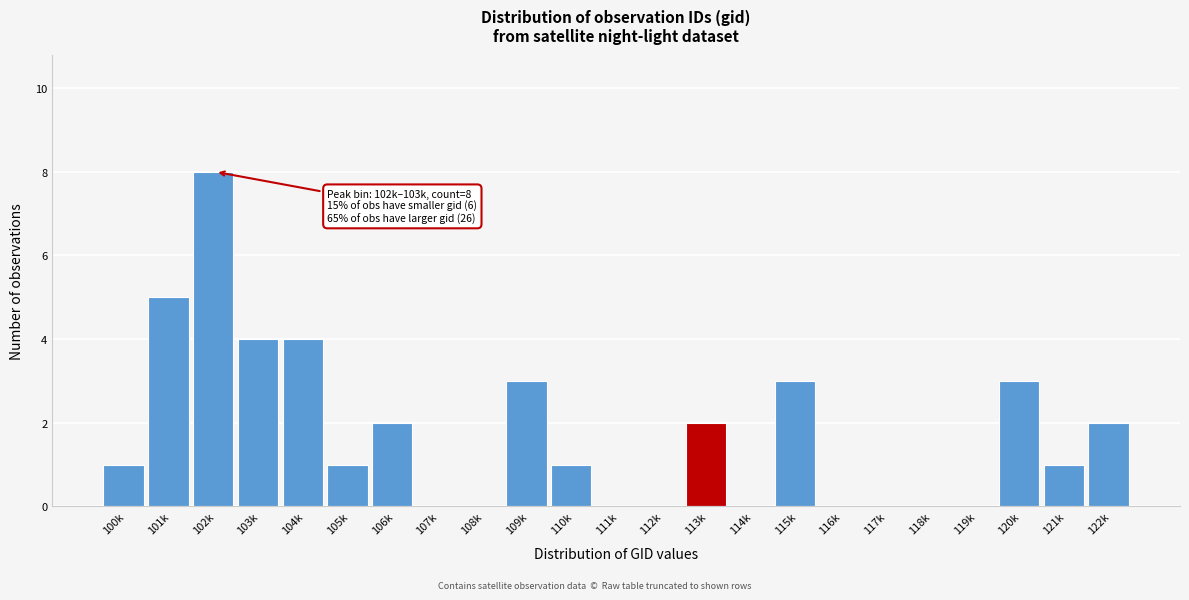

Reading left to right, list all the values displayed in this chart.

100k=1	101k=5	102k=8	103k=4	104k=4	105k=1	106k=2	107k=0	108k=0	109k=3	110k=1	111k=0	112k=0	113k=2	114k=0	115k=3	116k=0	117k=0	118k=0	119k=0	120k=3	121k=1	122k=2